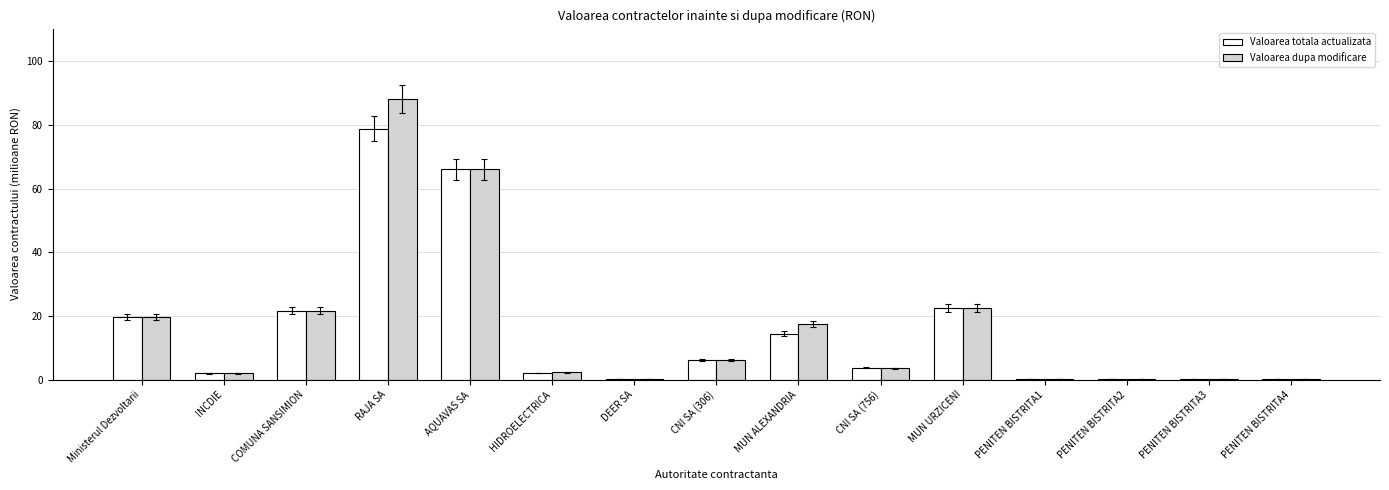

What is the highest value of the Valoarea totala actualizata series?

78.9